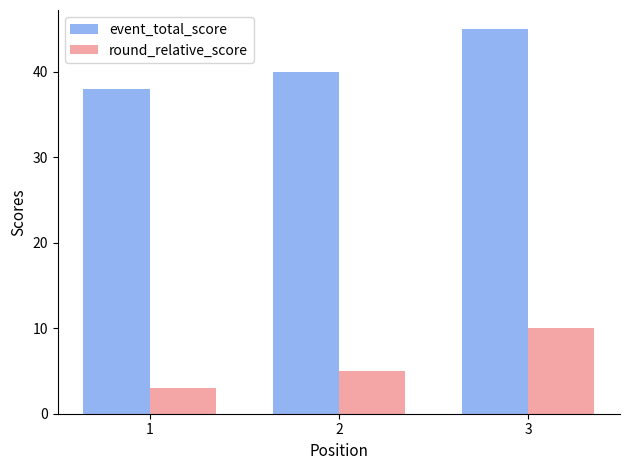

What are all the series names shown in the legend?

event_total_score, round_relative_score